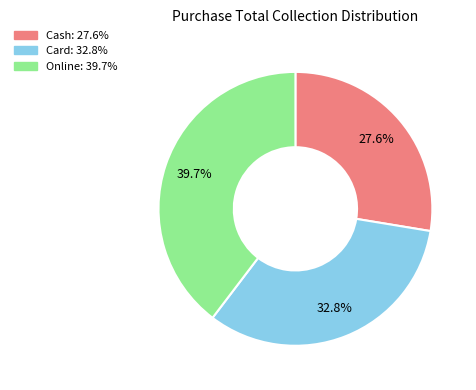

Rank the categories by value from highest to lowest.

Online, Card, Cash